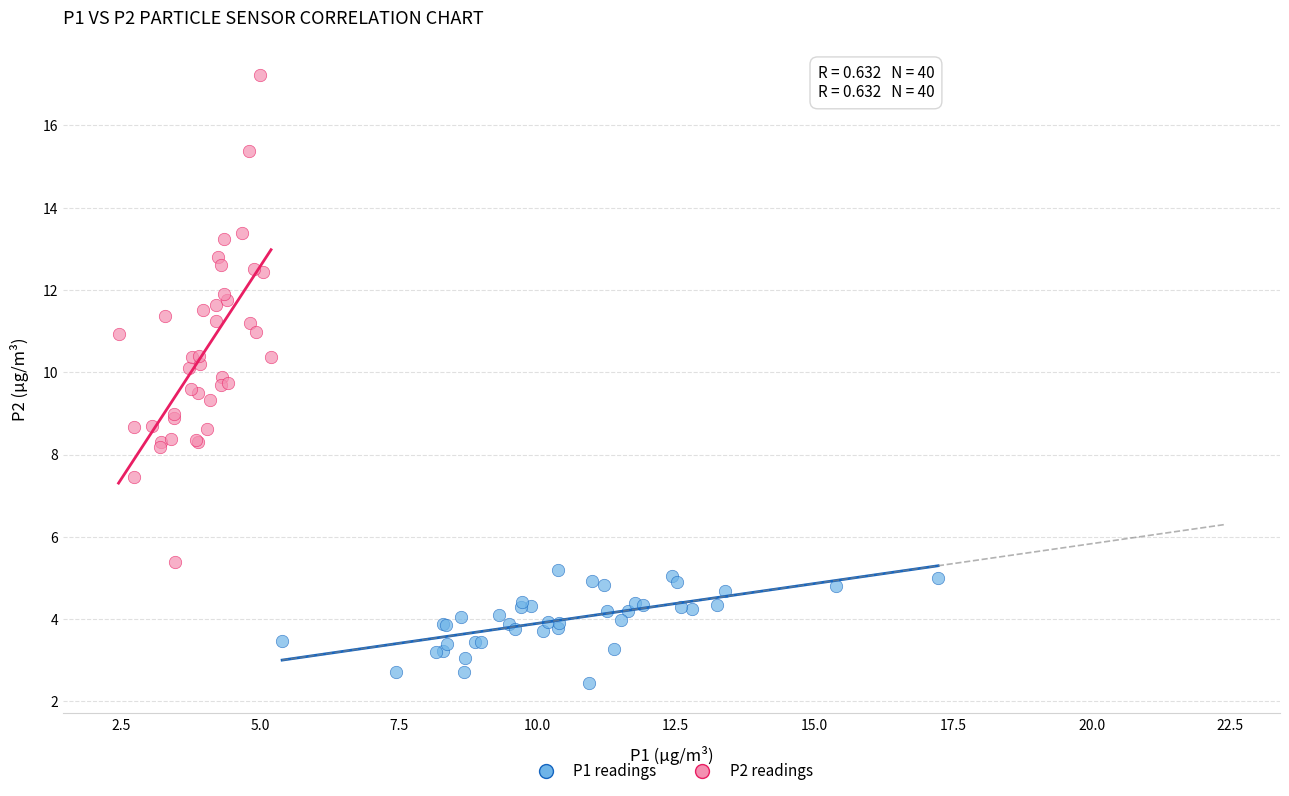

Which series contains the highest Y value?

P2 readings